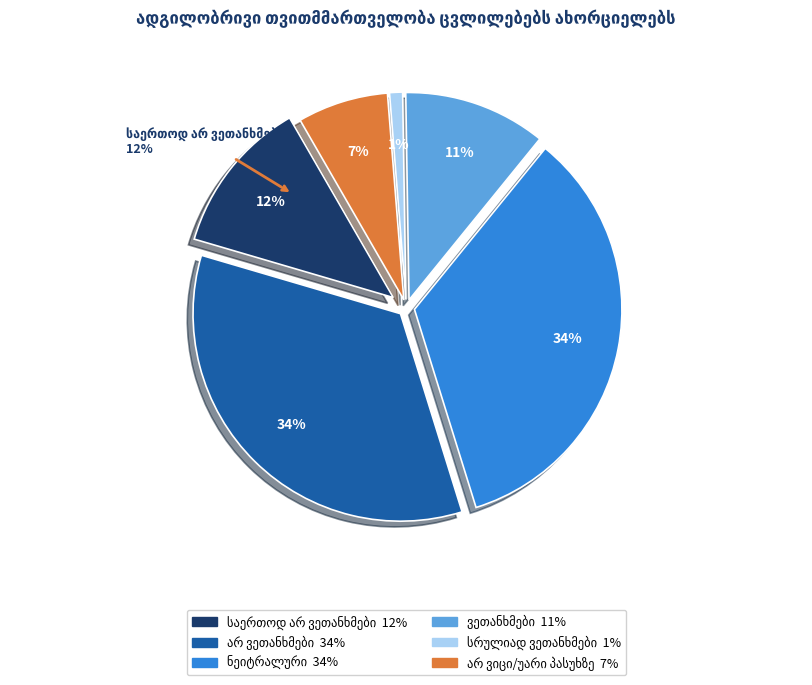

Is there a majority slice in this chart?

No